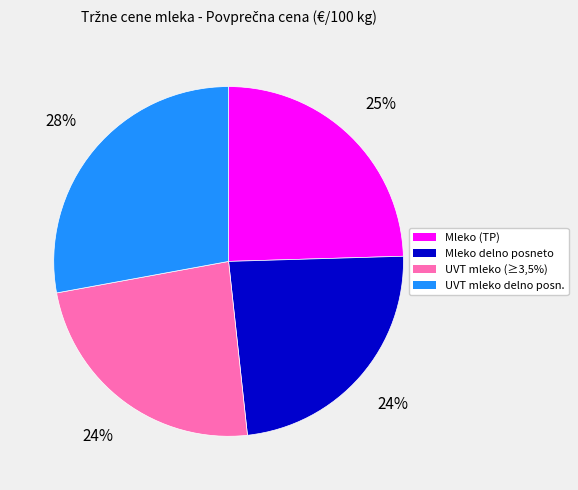

Does any single category account for the majority?

No